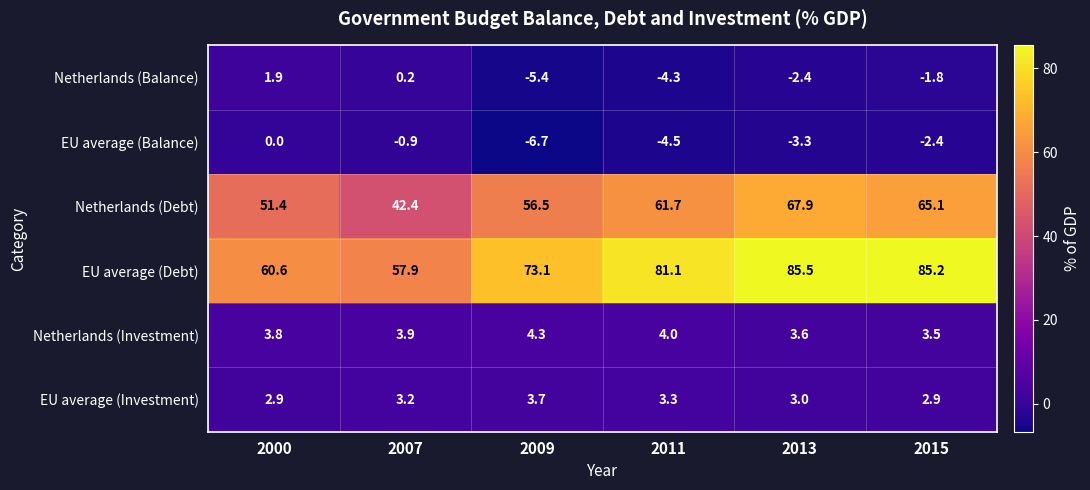

Rank the series by their maximum value, from highest to lowest.

EU average (Debt), Netherlands (Debt), Netherlands (Investment), EU average (Investment), Netherlands (Balance), EU average (Balance)